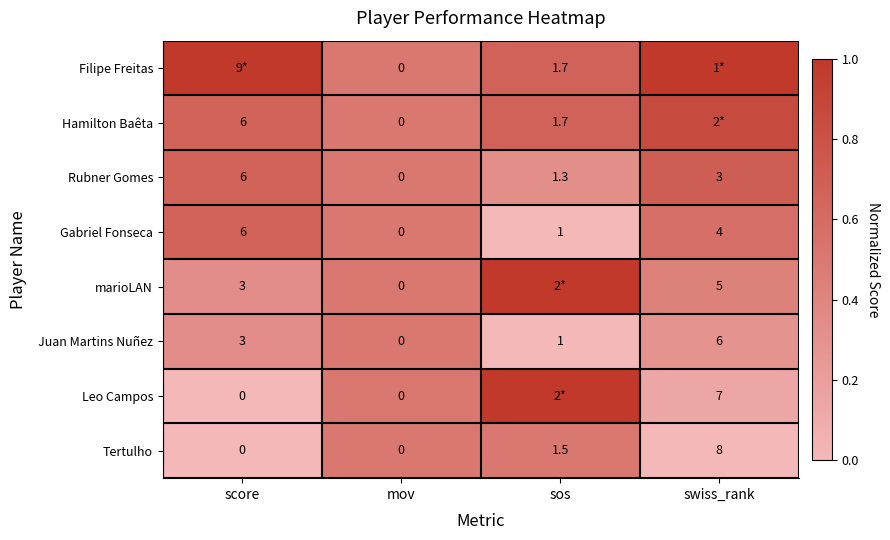

At which label does Tertulho first exceed 1?

sos